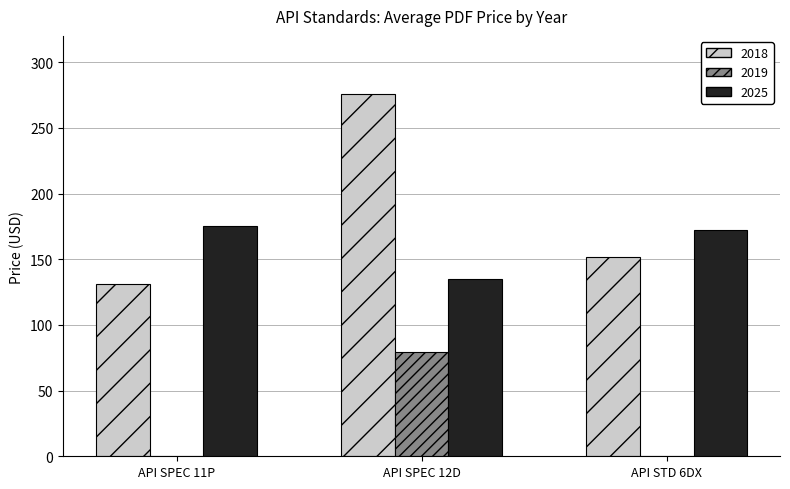

What is the spread (max minus min) of values at API SPEC 12D?

197